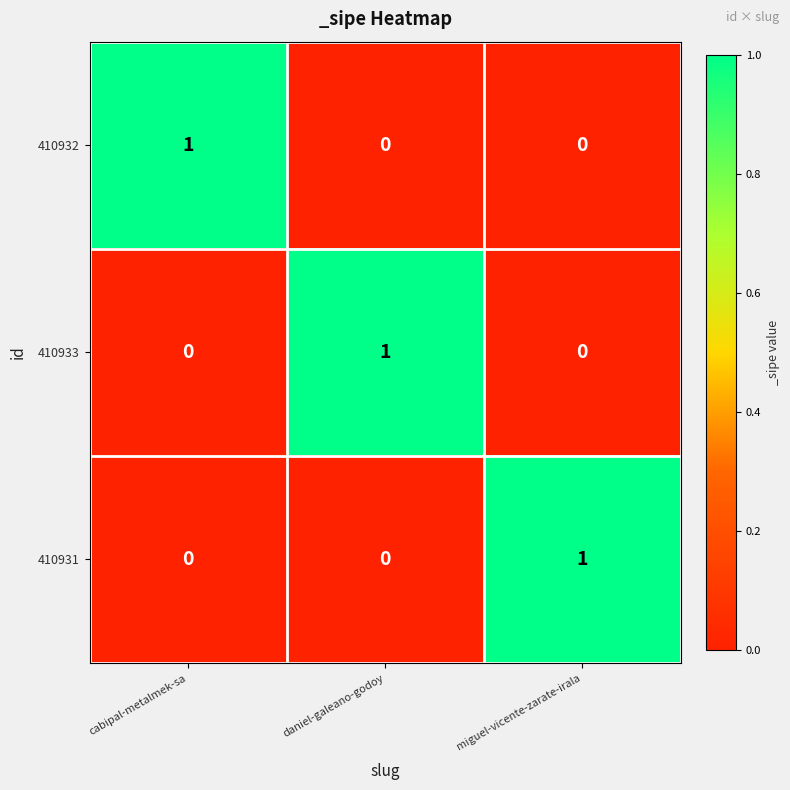

How many categories are shown in the chart?

3